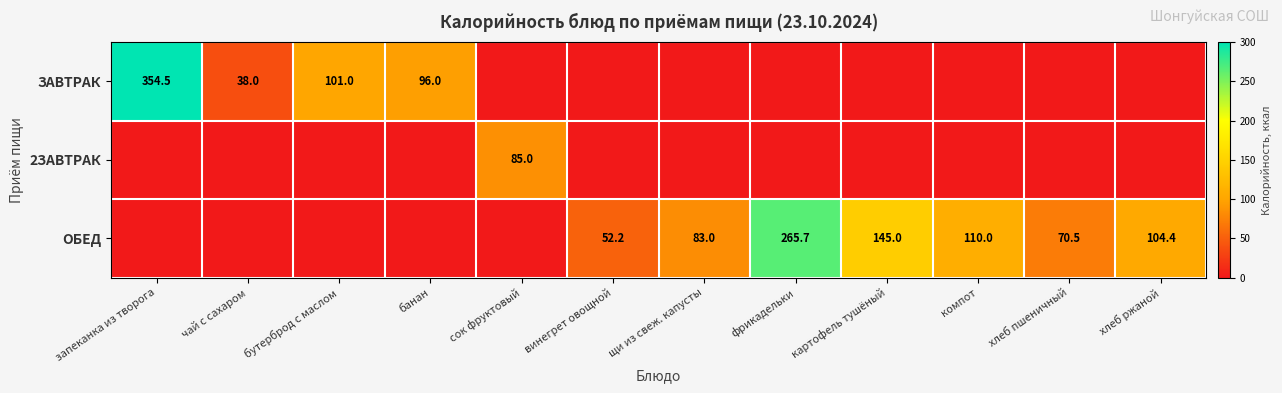

How many series are shown in this chart?

3